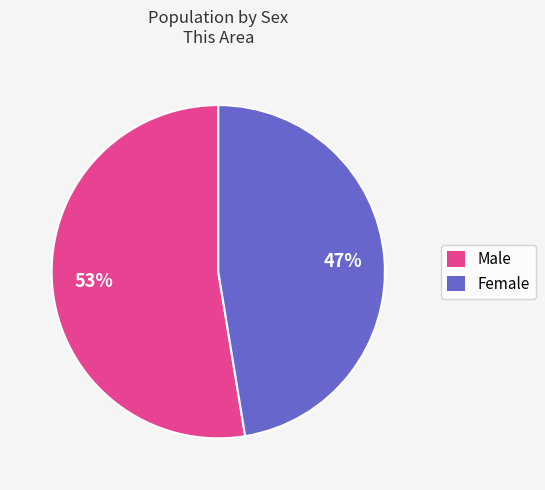

Is it true that Female is 55% of the pie?

False